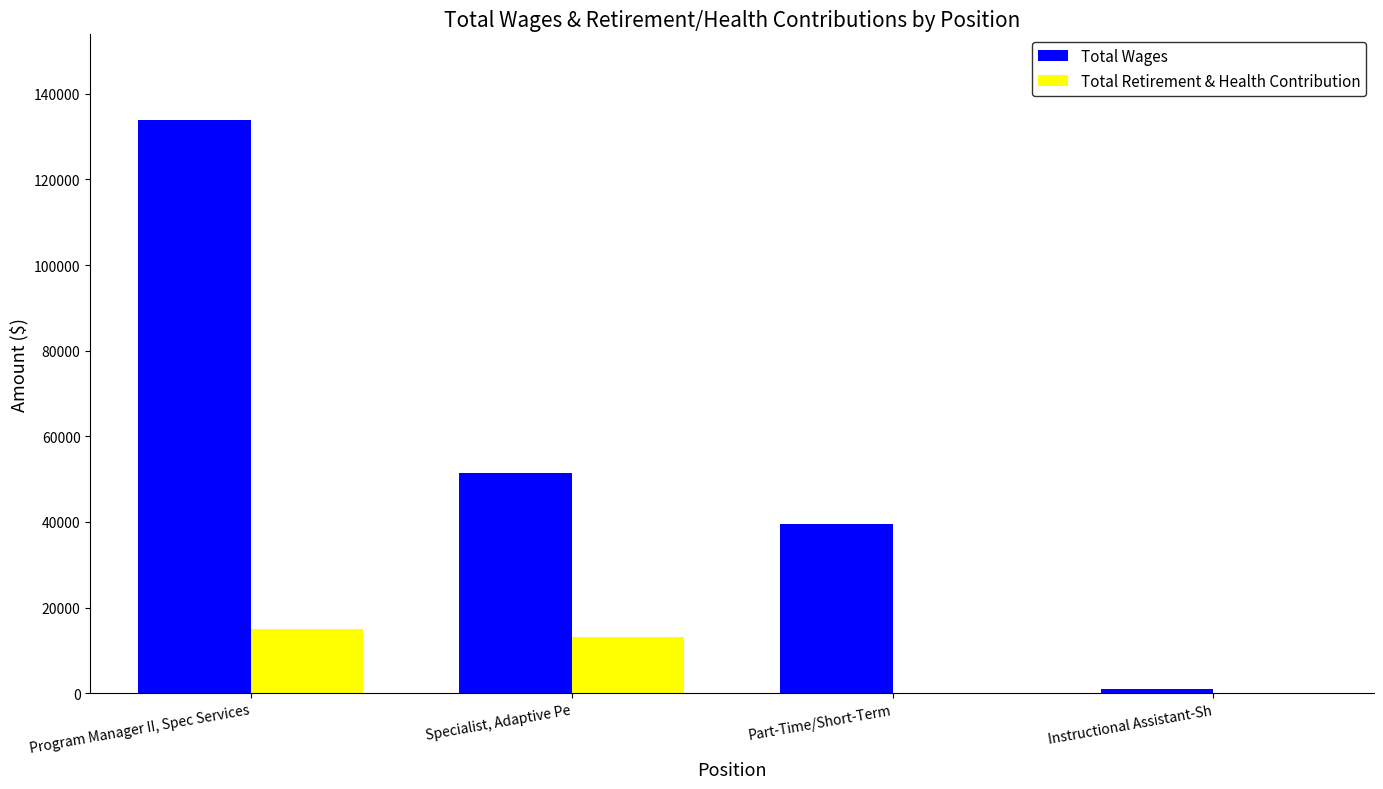

Which series has the largest total across all categories?

Total Wages